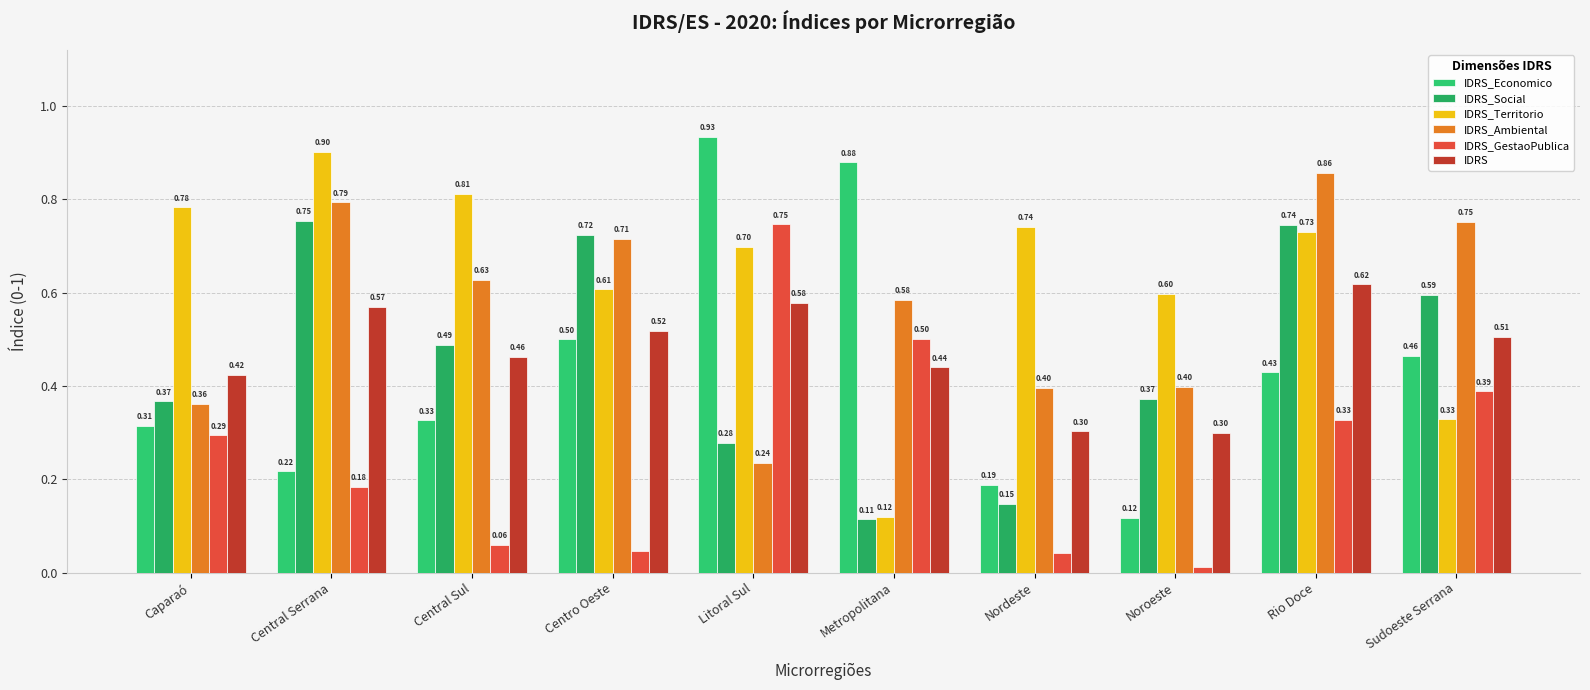

The IDRS_Economico series shows 0.9 at Metropolitana. True or false?

True